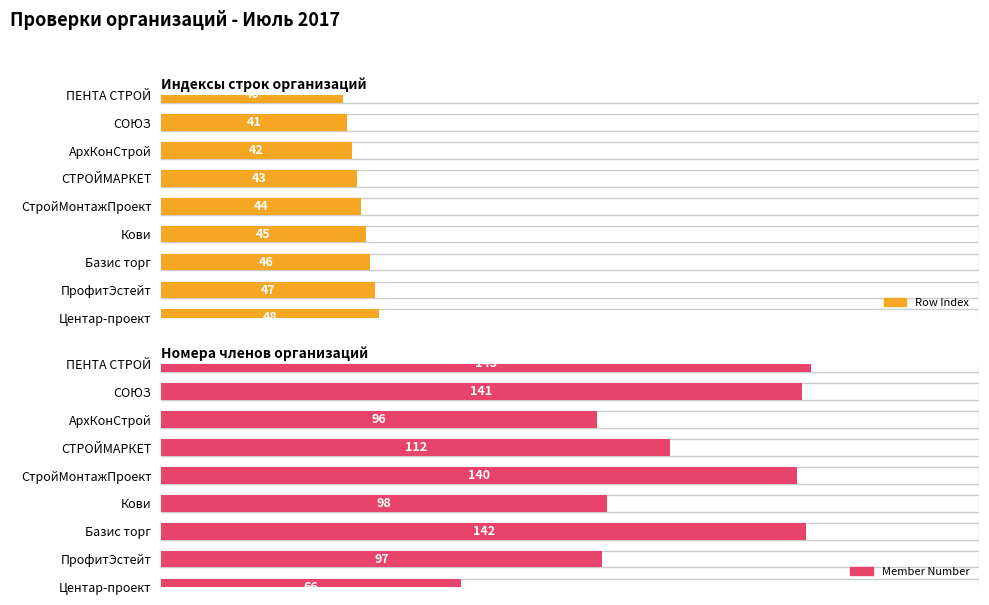

How many groups of bars are there?

9